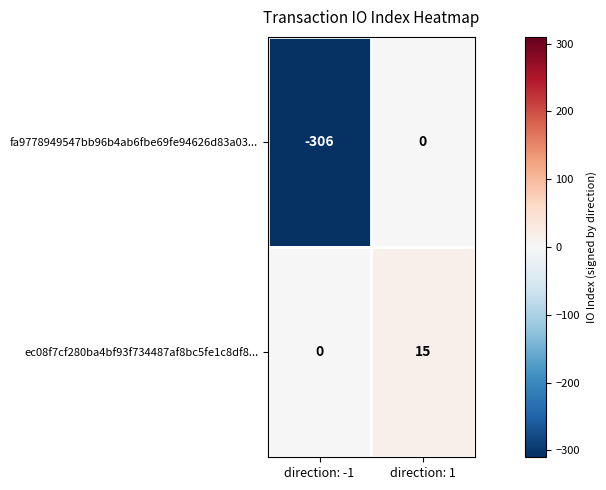

What is the sum of all fa9778949547bb96b4ab6fbe69fe94626d83a03... values?

-306